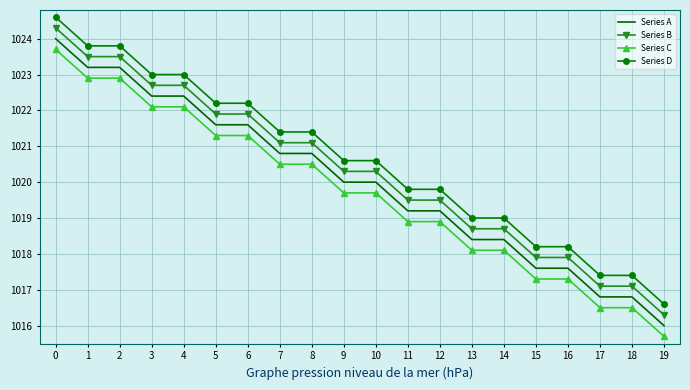

Reading right to left, list all the values displayed in this chart.

Series A: 1016.0	1016.8	1016.8	1017.6	1017.6	1018.4	1018.4	1019.2	1019.2	1020.0	1020.0	1020.8	1020.8	1021.6	1021.6	1022.4	1022.4	1023.2	1023.2	1024.0
Series B: 1016.3	1017.1	1017.1	1017.9	1017.9	1018.7	1018.7	1019.5	1019.5	1020.3	1020.3	1021.1	1021.1	1021.9	1021.9	1022.7	1022.7	1023.5	1023.5	1024.3
Series C: 1015.7	1016.5	1016.5	1017.3	1017.3	1018.1	1018.1	1018.9	1018.9	1019.7	1019.7	1020.5	1020.5	1021.3	1021.3	1022.1	1022.1	1022.9	1022.9	1023.7
Series D: 1016.6	1017.4	1017.4	1018.2	1018.2	1019.0	1019.0	1019.8	1019.8	1020.6	1020.6	1021.4	1021.4	1022.2	1022.2	1023.0	1023.0	1023.8	1023.8	1024.6